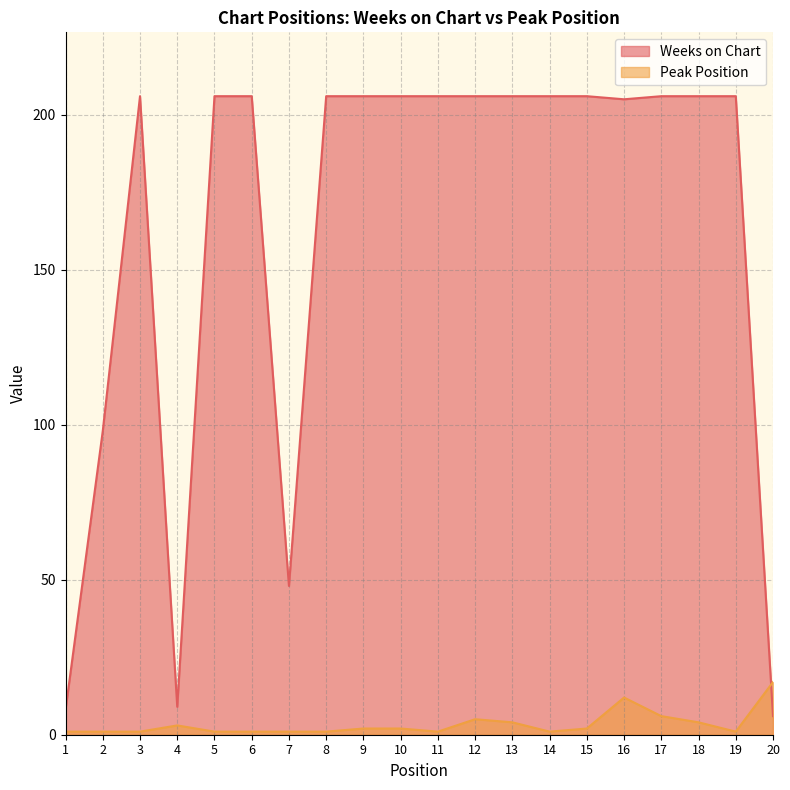

Rank the series at 9 from highest to lowest value.

Weeks on Chart, Peak Position